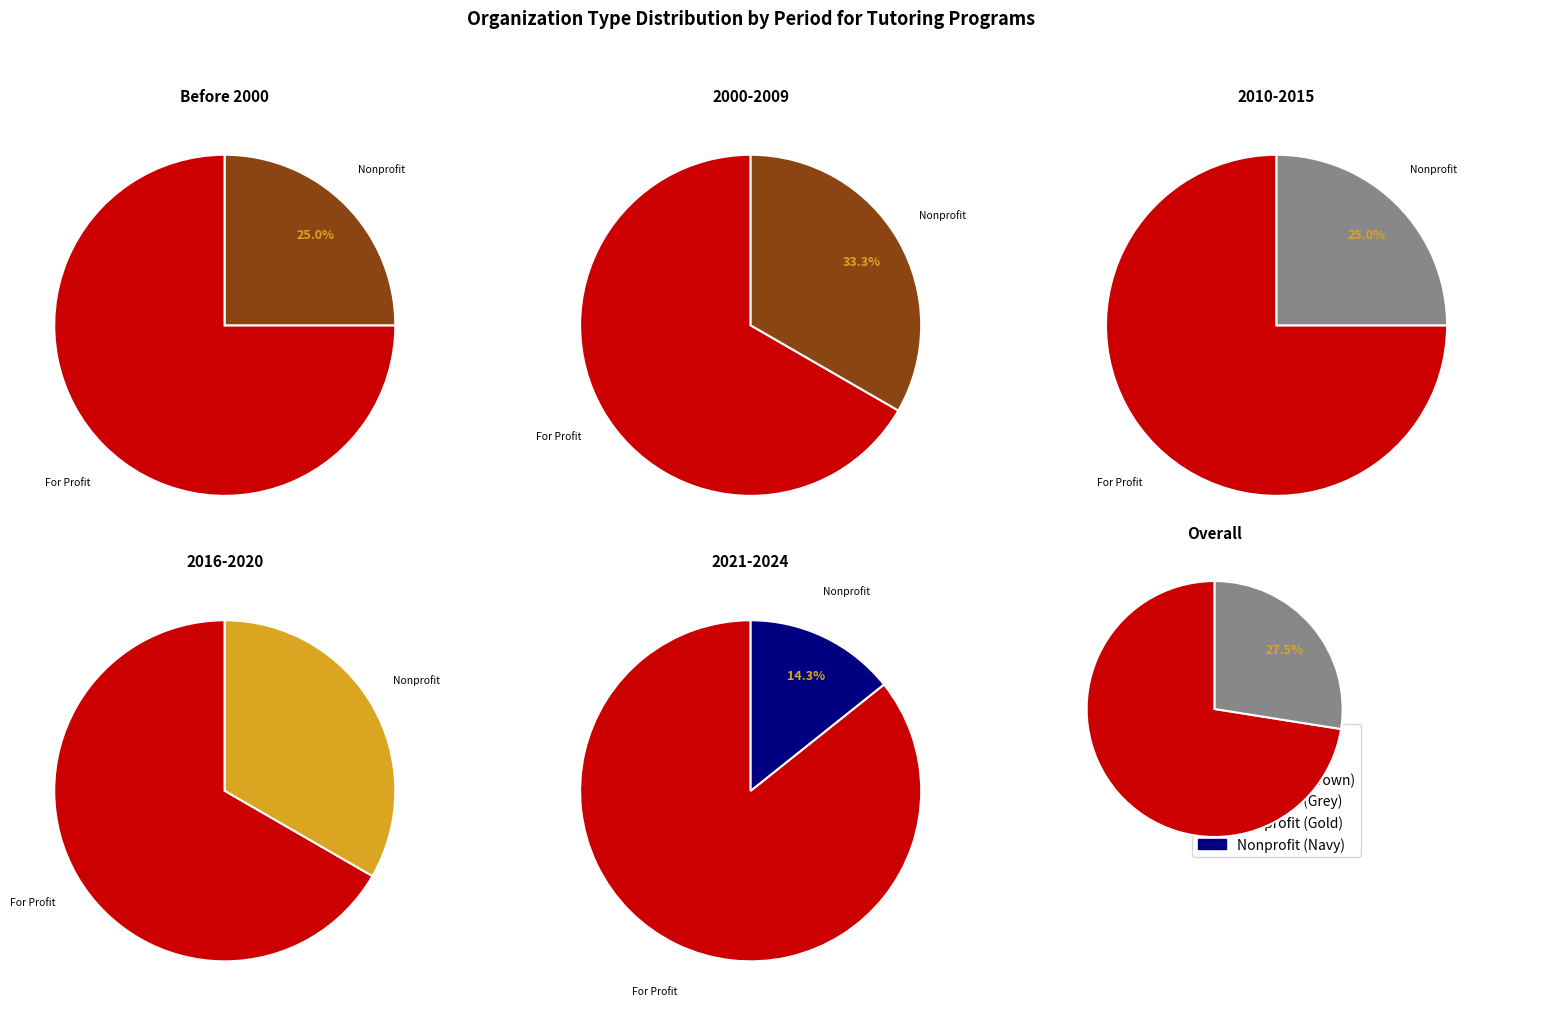

Is it true that 11 is 1% of the pie?

False